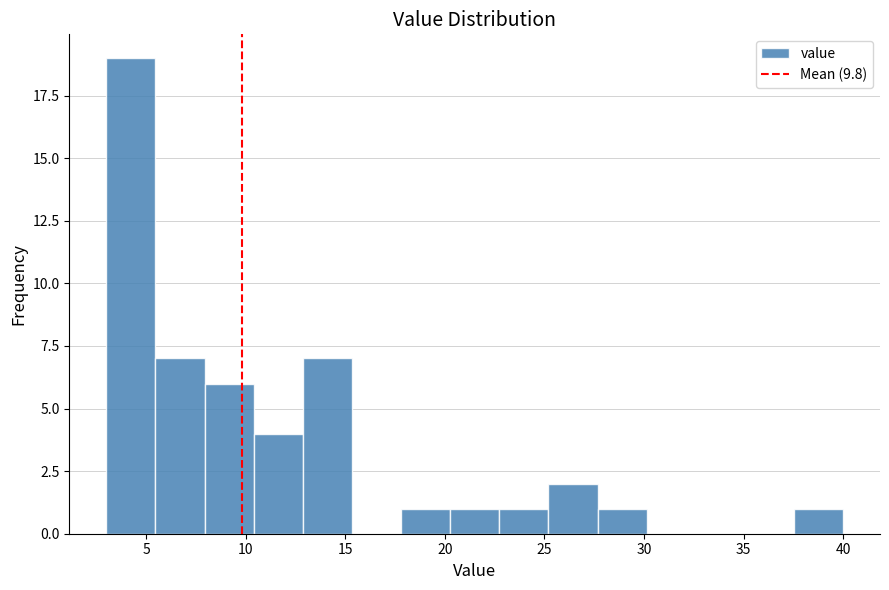

Reading left to right, list every bar in this chart as the range it spans on the x-axis followed by its height. Neither the bar edges nor the heights are printed on the chart, so give them approximately, as read against the axes.

3.0 to 5.5: 19
5.5 to 8.0: 7
8.0 to 10.5: 6
10.5 to 13.0: 4
13.0 to 15.5: 7
15.5 to 18.0: 0
18.0 to 20.5: 1
20.5 to 22.5: 1
22.5 to 25.0: 1
25.0 to 27.5: 2
27.5 to 30.0: 1
30.0 to 32.5: 0
32.5 to 35.0: 0
35.0 to 37.5: 0
37.5 to 40.0: 1